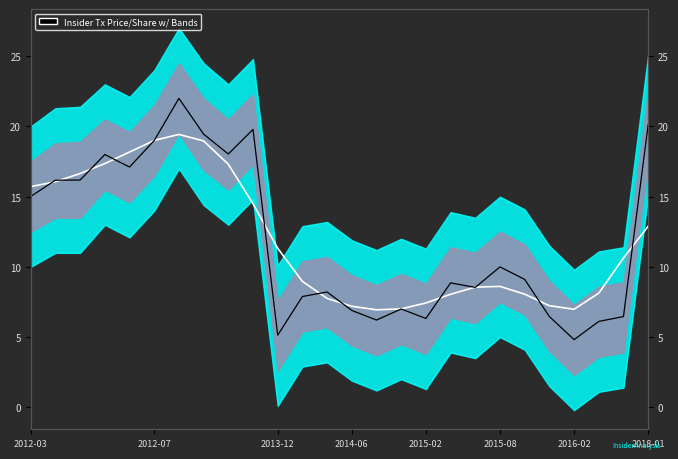

What is the difference between the highest and lowest values at 2015-02?

1.1